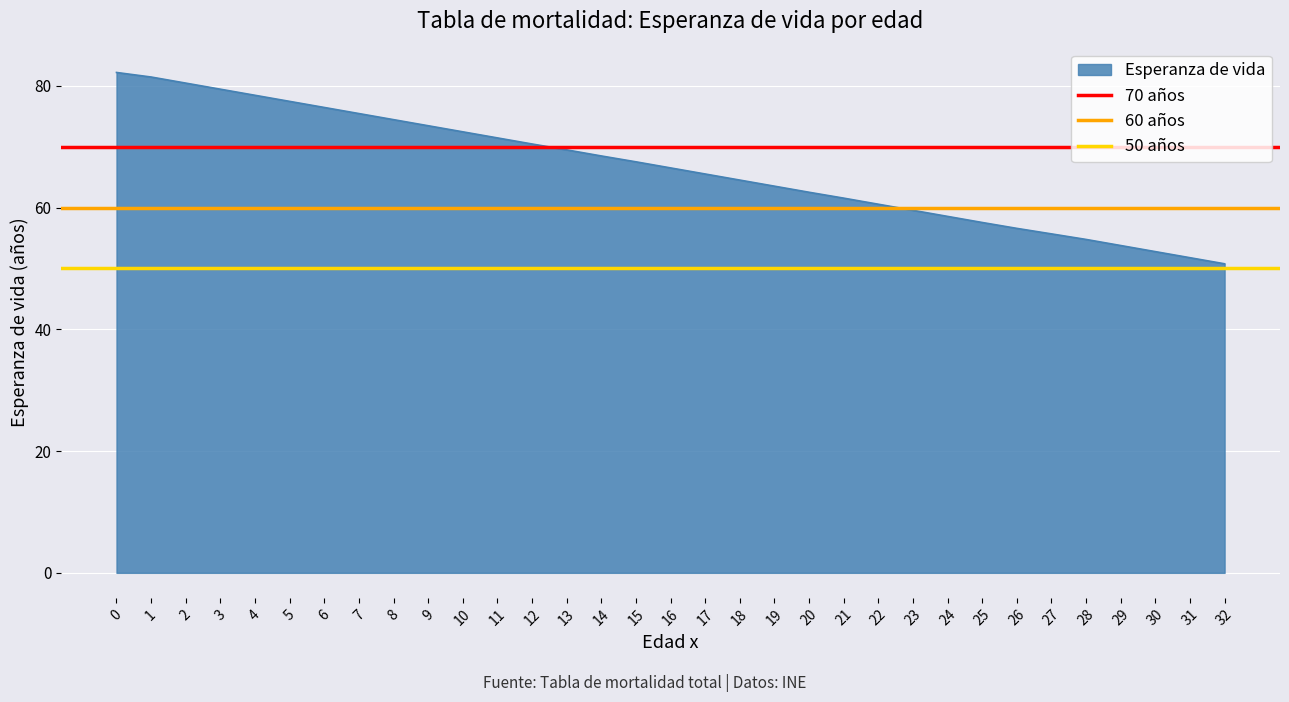

The value of 50 años at 1 is 81. True or false?

False